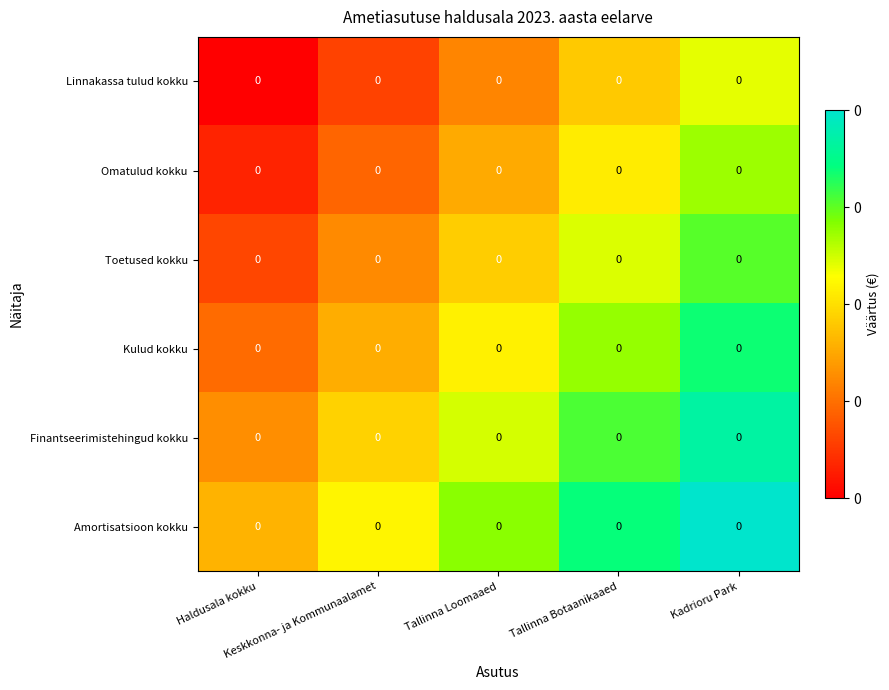

How many categories are shown in the chart?

5